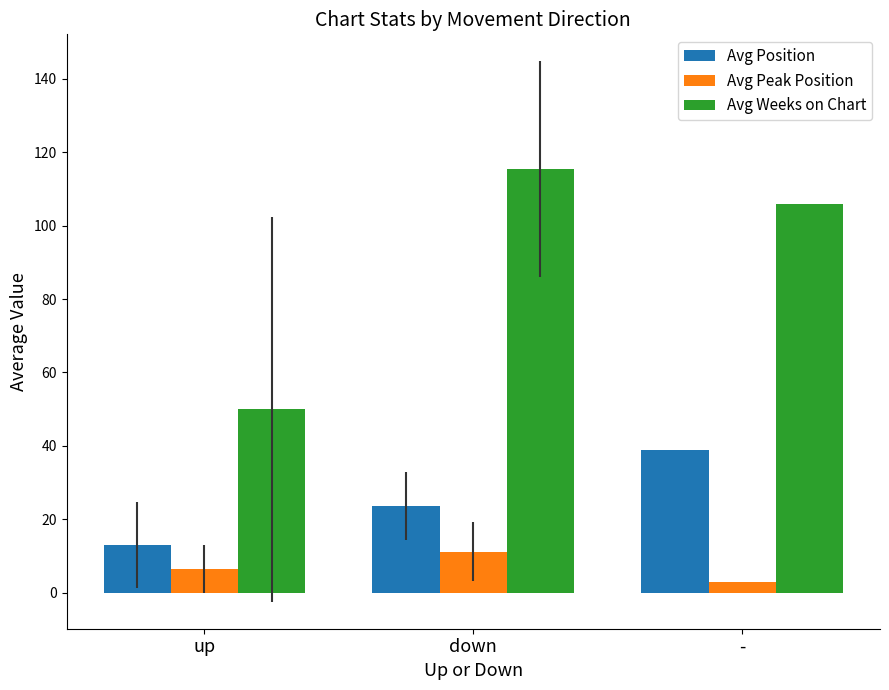

Reading right to left, extract all data points from this chart.

Avg Position: -=39.0	down=23.5	up=13.0
Avg Peak Position: -=3.0	down=11.2	up=6.5
Avg Weeks on Chart: -=106.0	down=115.4	up=49.9